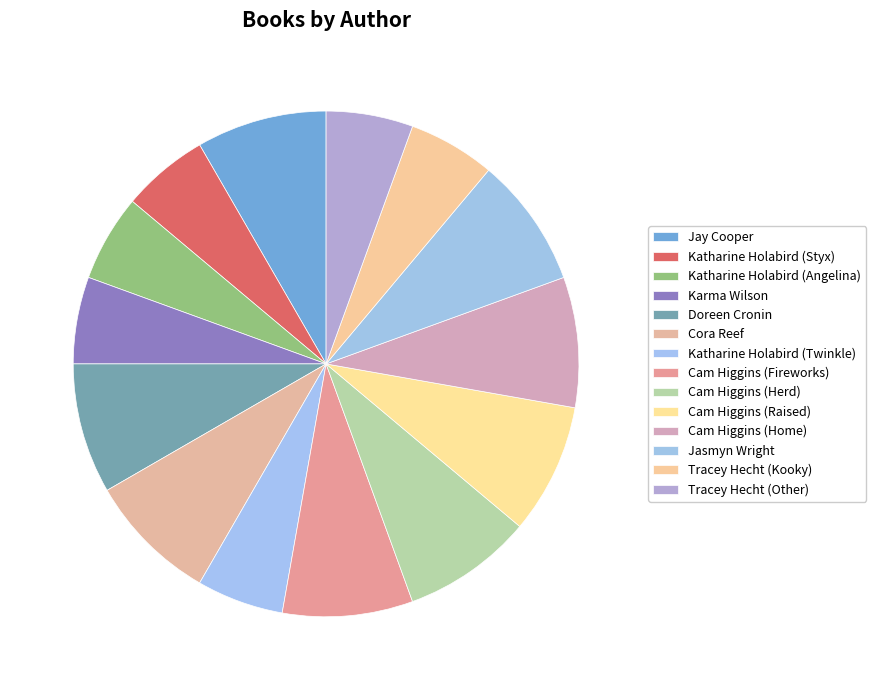

Approximately how many times larger is the value at Tracey Hecht (Kooky) compared to Karma Wilson?

1.0